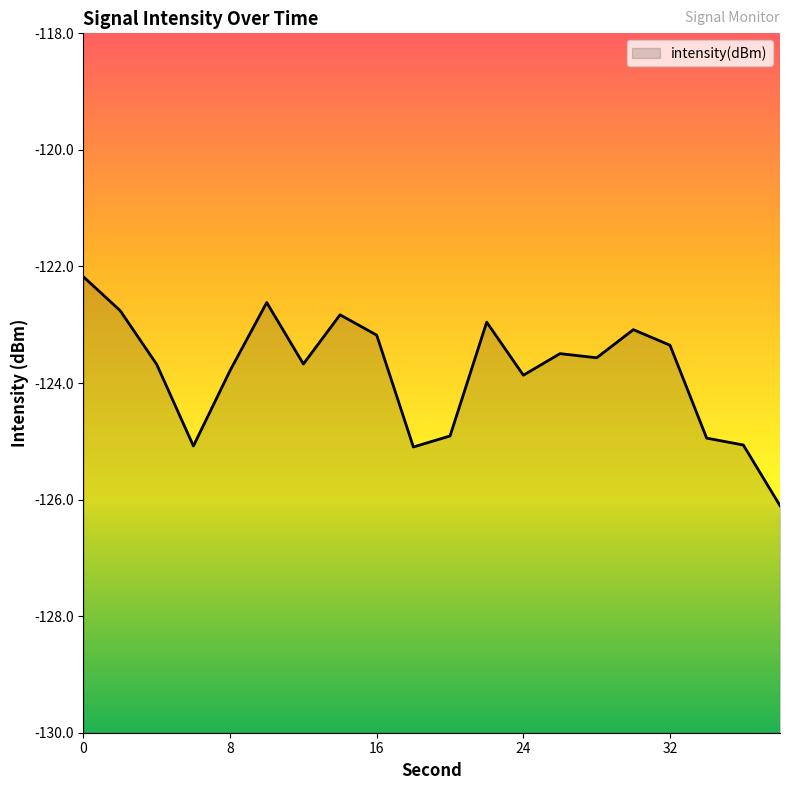

True or false: there are more than 0 points higher than both neighbors.

True